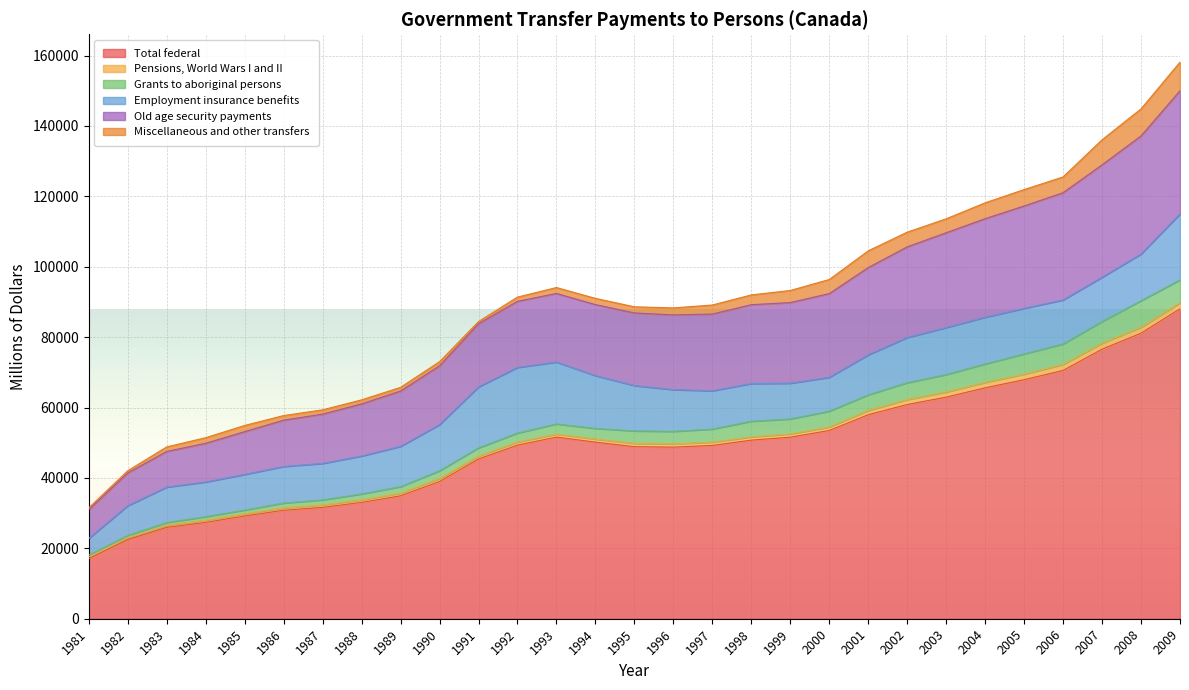

True or false: Total federal has more than 0 interior local peaks.

True